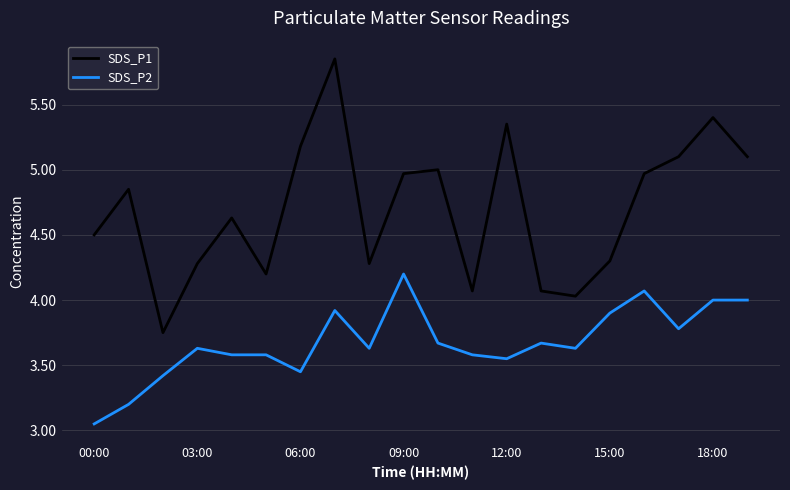

True or false: SDS_P1 and SDS_P2 intersect in this chart.

False